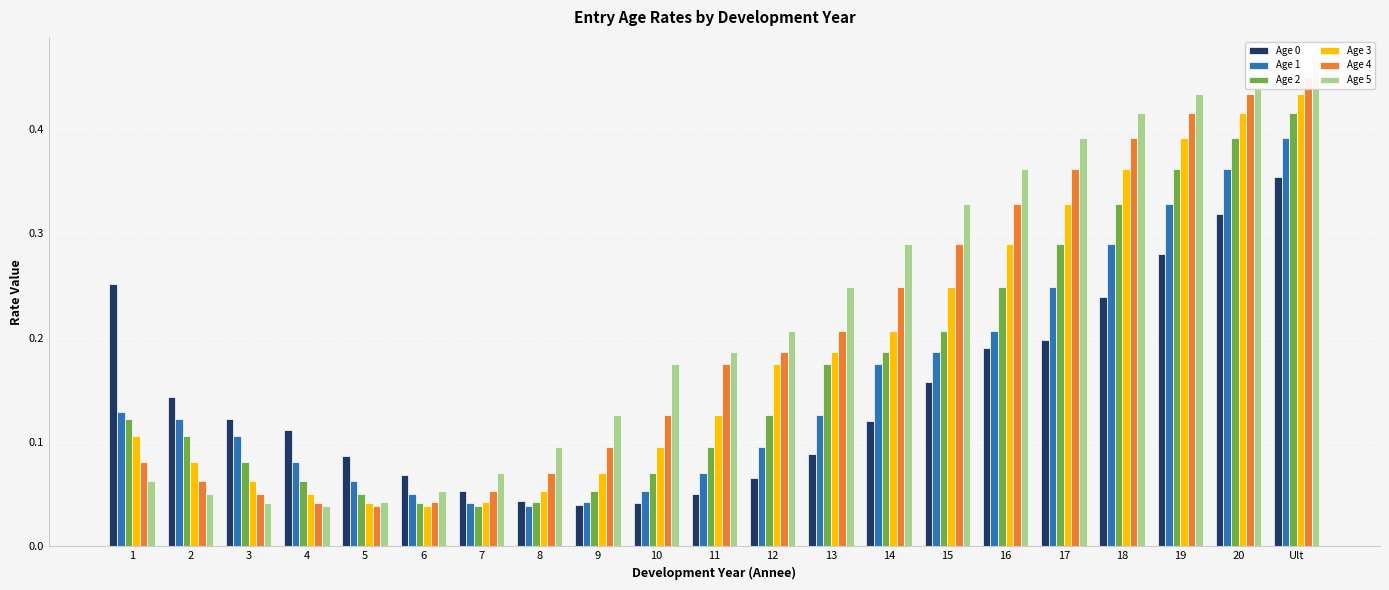

What is the value of the Age 5 bar at the 8th from the left?

0.1